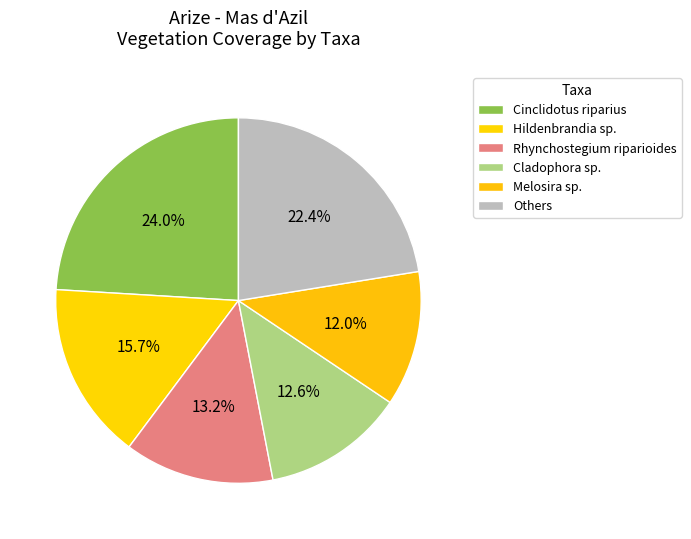

Which category has the biggest portion of the pie?

Cinclidotus riparius